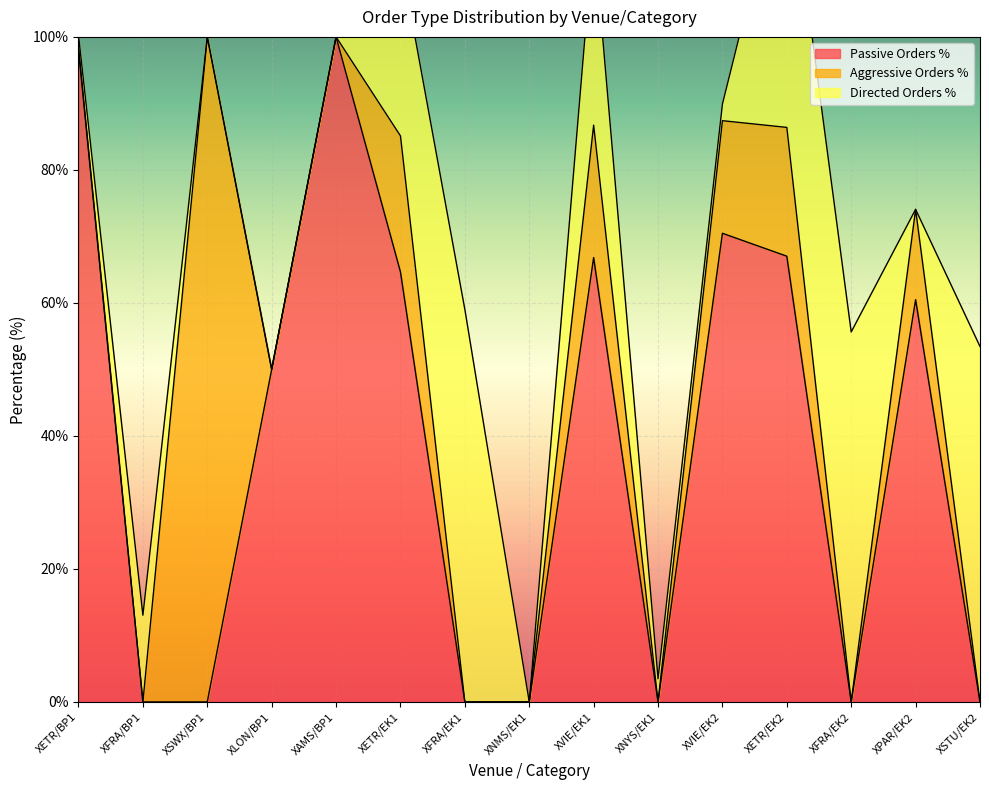

How many lines are shown in the chart?

3